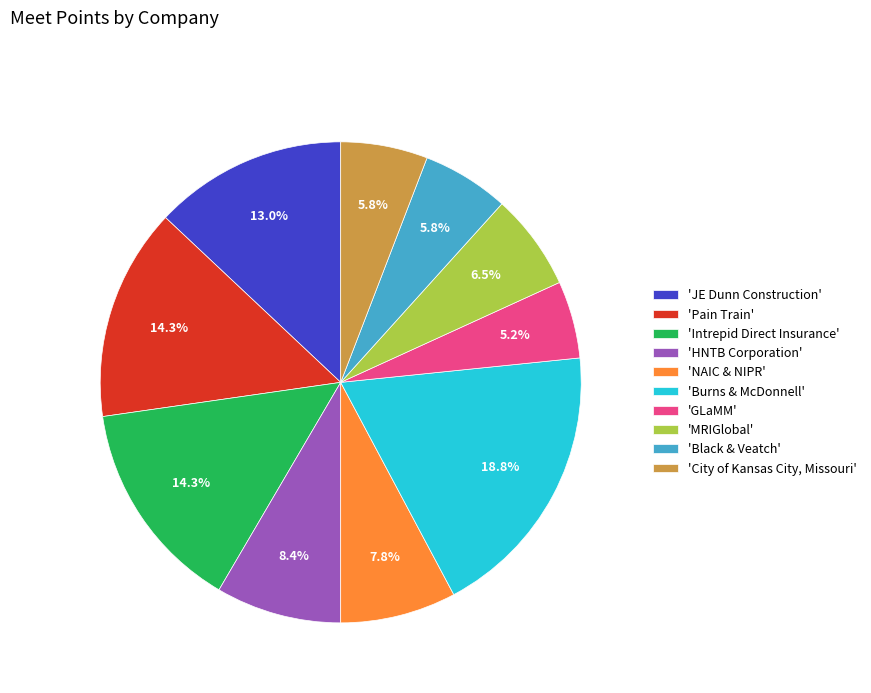

Do 'Intrepid Direct Insurance' and 'MRIGlobal' together represent more than half of the pie?

No